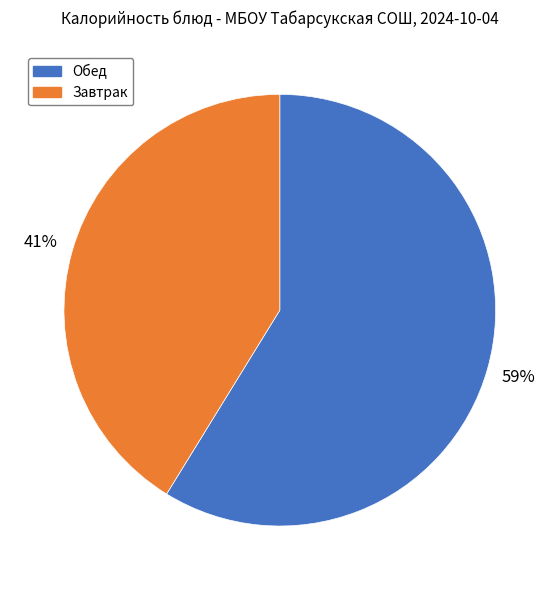

Approximately how many times larger is the value at Обед compared to Завтрак?

1.4